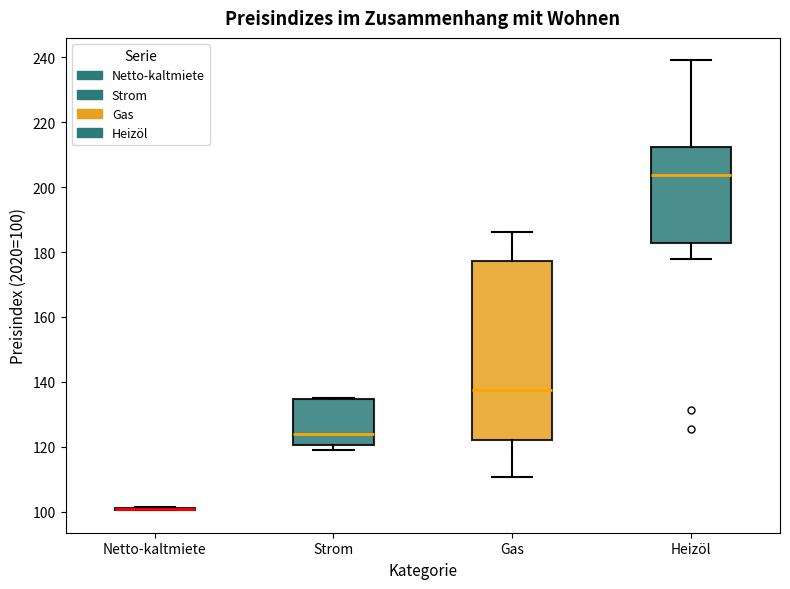

Reading left to right, read every box against the y-axis: the position of its median line, the range the box covers, and the ends of its whiskers. The values are not printed on the chart, so give them approximately, as read against the axis.

Netto-kaltmiete: box collapsed to a line at 100, whiskers 100 to 102
Strom: median 124, box 120 to 134, whiskers 120 (just below the box's lower edge) to 136
Gas: median 138, box 122 to 178, whiskers 110 to 186
Heizöl: median 204, box 182 to 212, whiskers 178 to 240